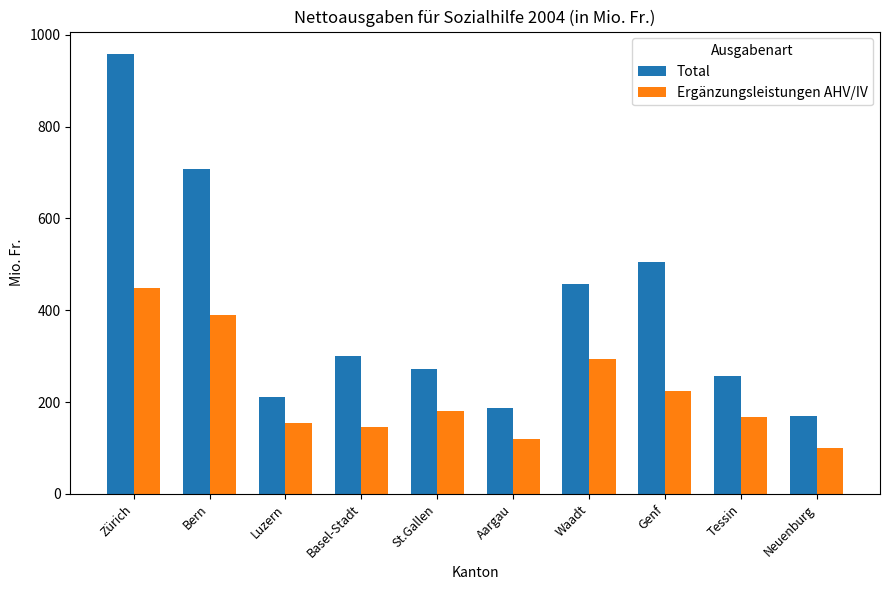

What is the maximum value for Total?

959.3